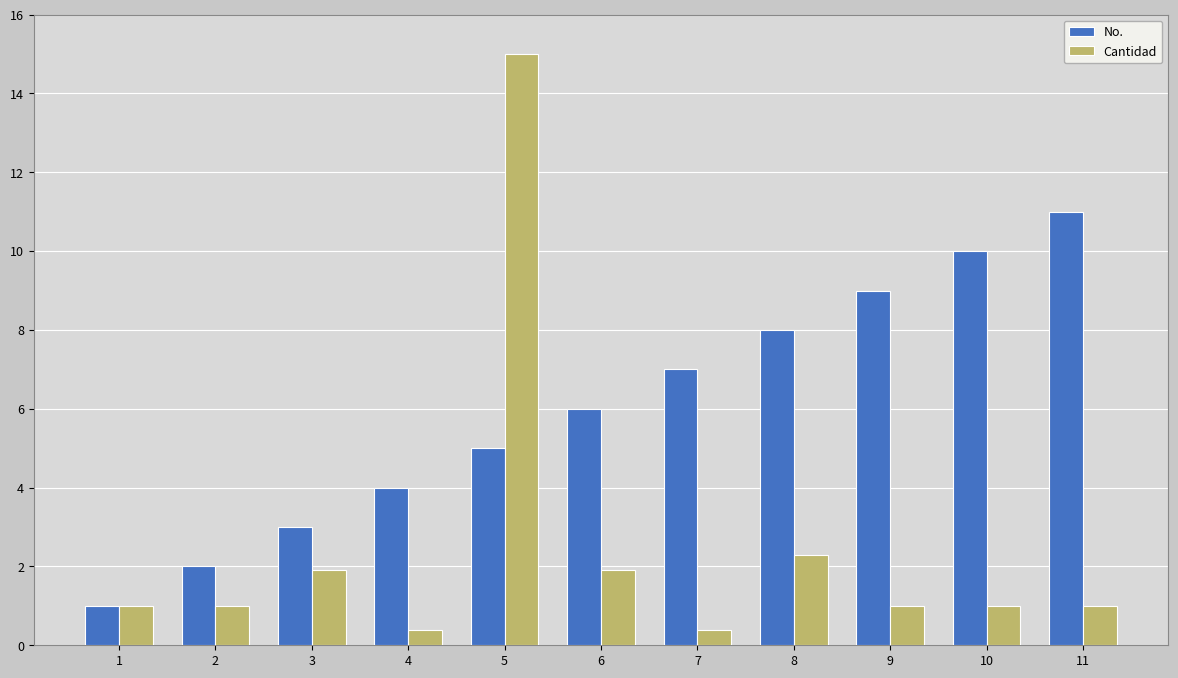

Rank the categories by No. value from highest to lowest.

11, 10, 9, 8, 7, 6, 5, 4, 3, 2, 1